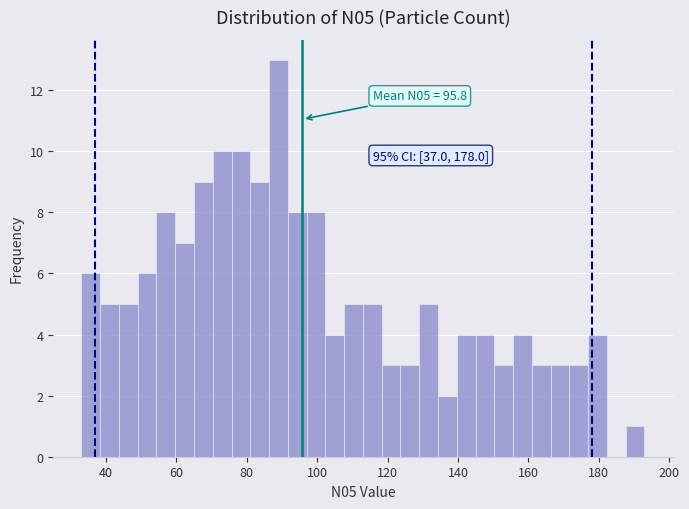

Around what value on the x-axis is the tallest bar? Give the approximate position of its centre, as read against the axis.

90